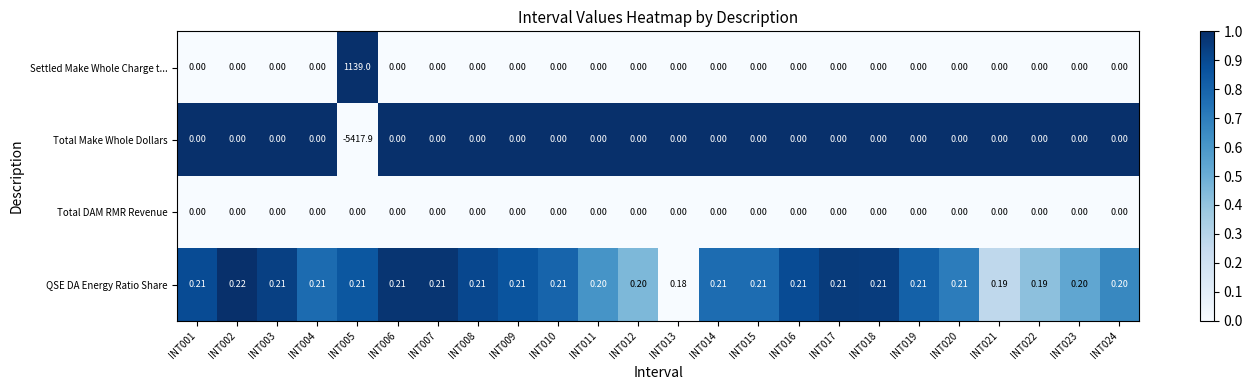

Which series has the largest total across all categories?

Settled Make Whole Charge t...